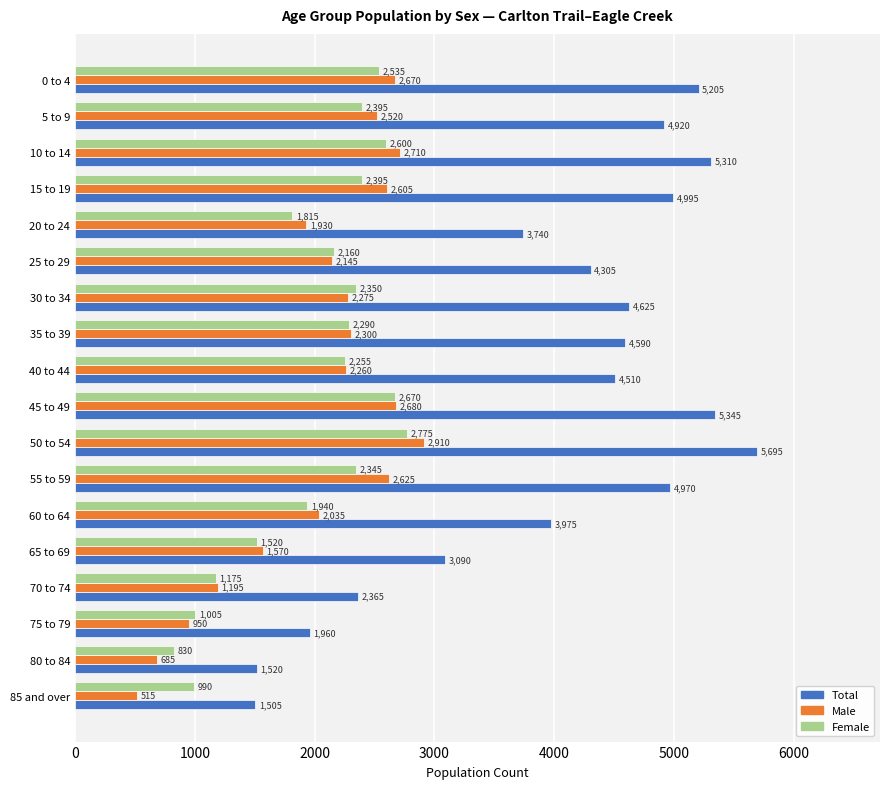

How many data points does each series have?

18